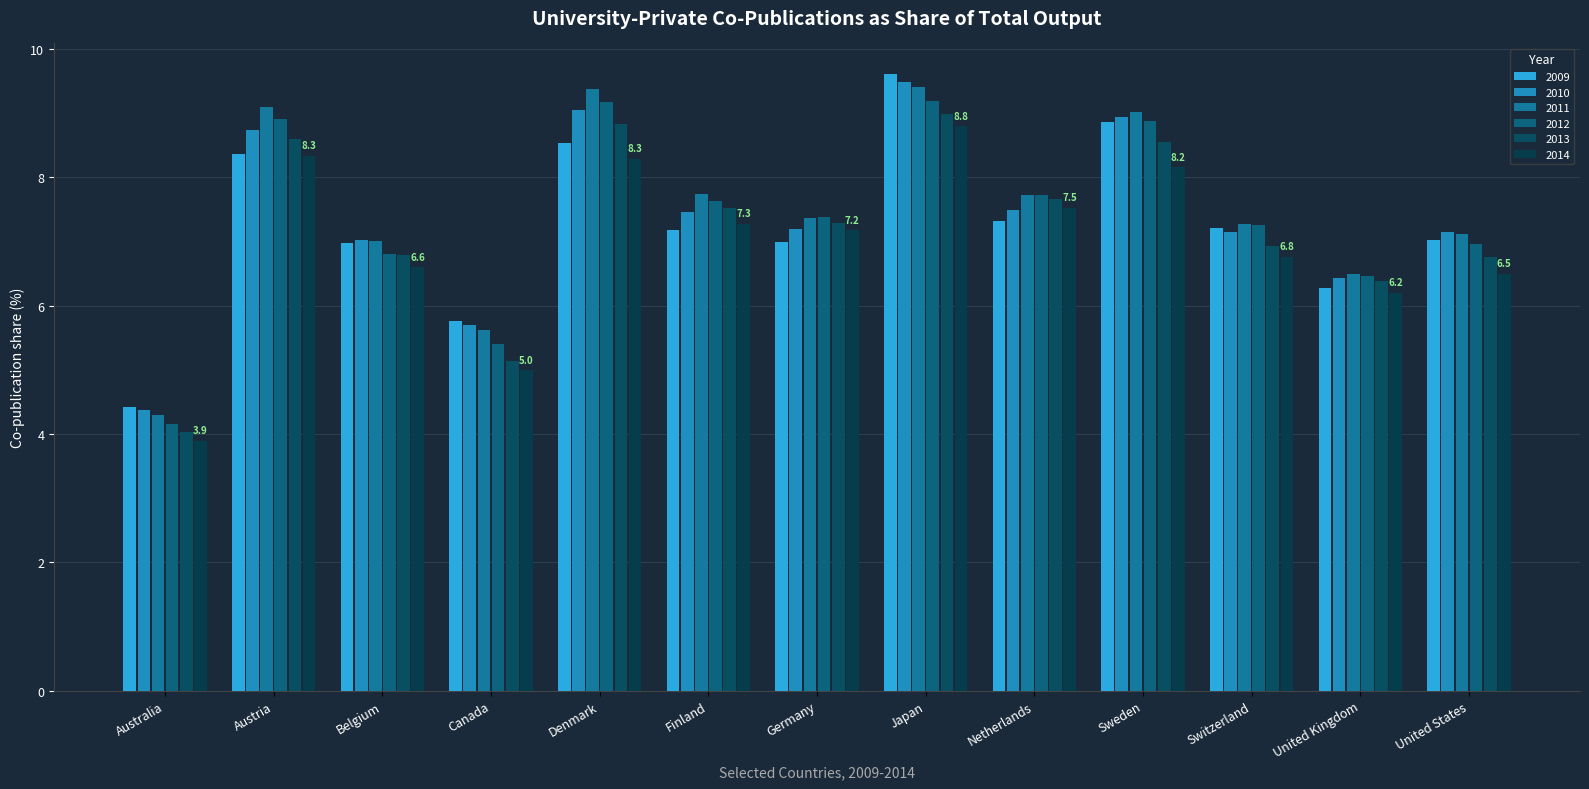

What is the sum of all 2012 values?

95.9